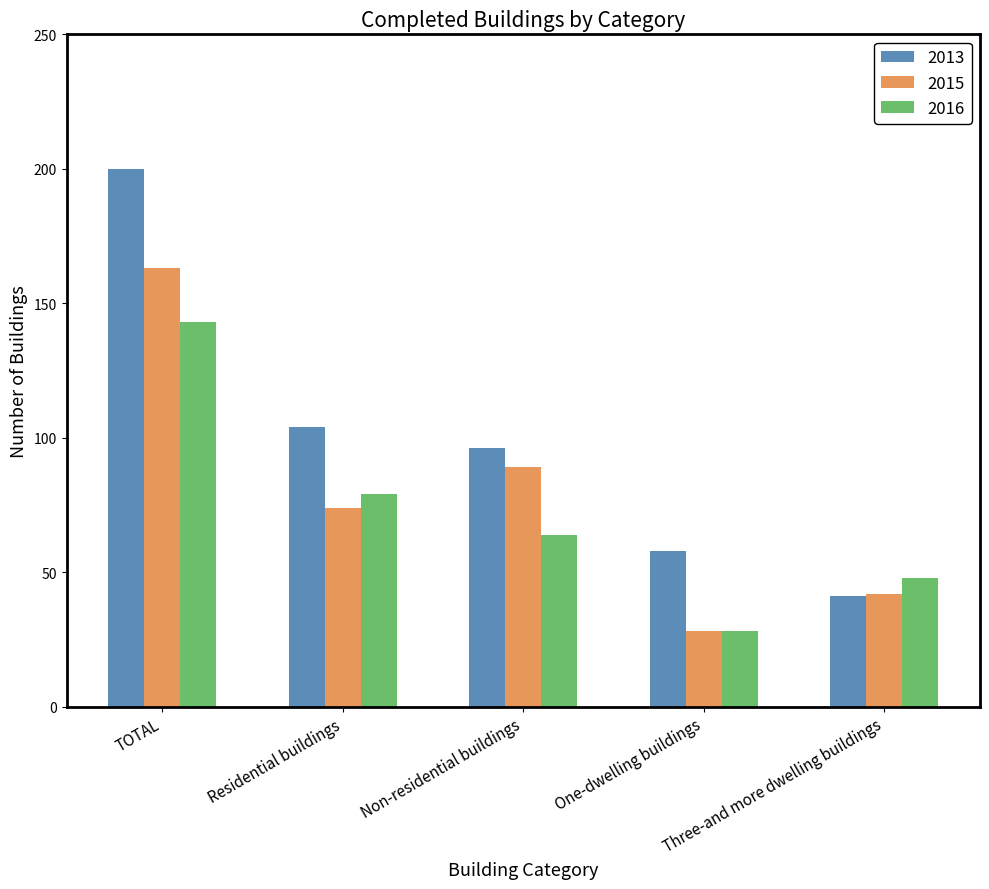

Reading right to left, list all the values displayed in this chart.

2013: Three-and more dwelling buildings=41	One-dwelling buildings=58	Non-residential buildings=96	Residential buildings=104	TOTAL=200
2015: Three-and more dwelling buildings=42	One-dwelling buildings=28	Non-residential buildings=89	Residential buildings=74	TOTAL=163
2016: Three-and more dwelling buildings=48	One-dwelling buildings=28	Non-residential buildings=64	Residential buildings=79	TOTAL=143